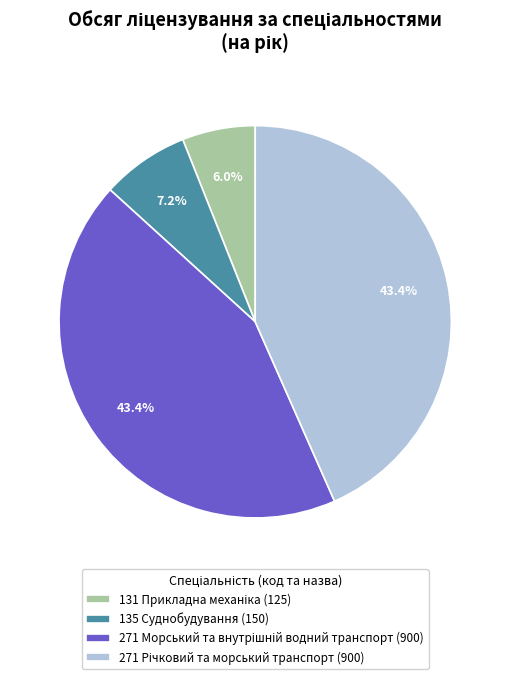

To the nearest percent, what is the average slice percentage?

25%